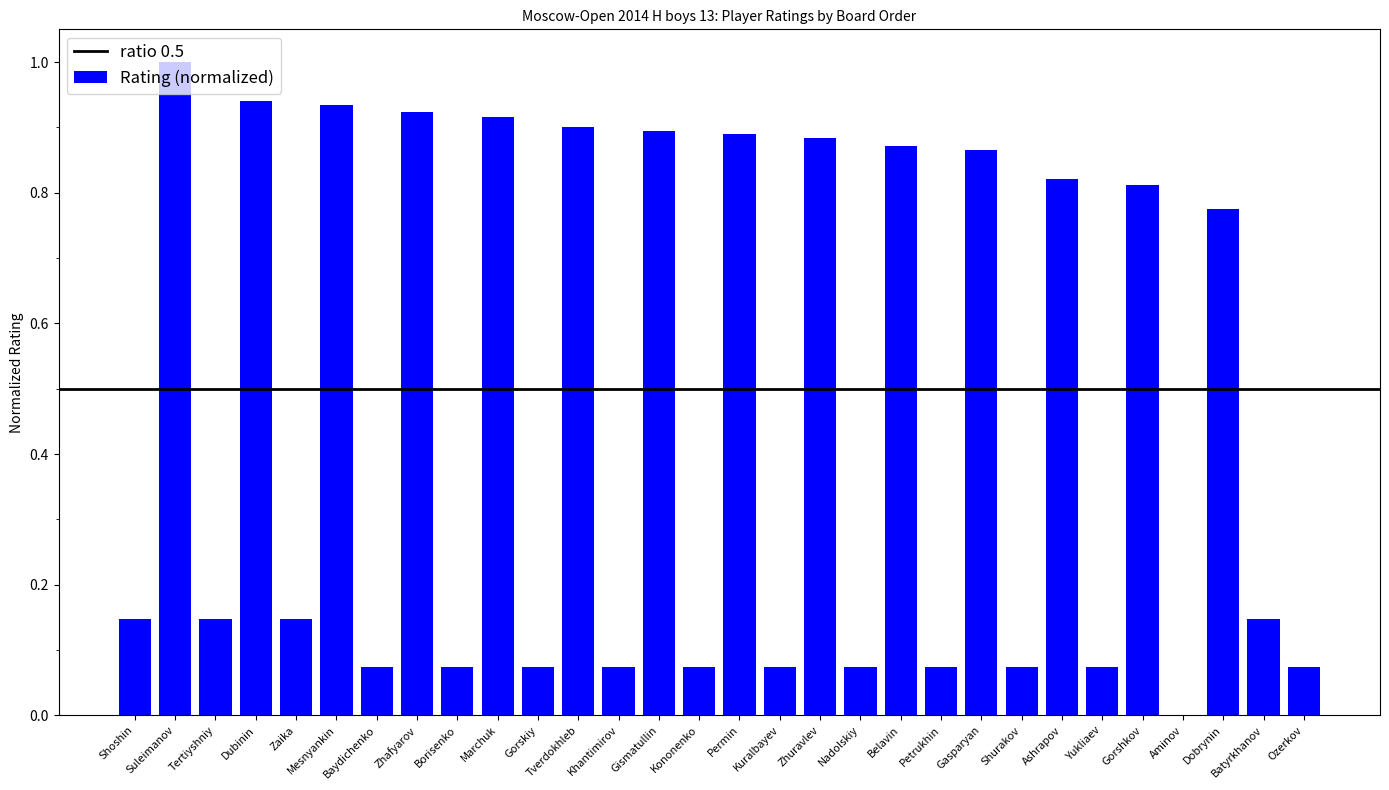

How many data points are above 0?

29